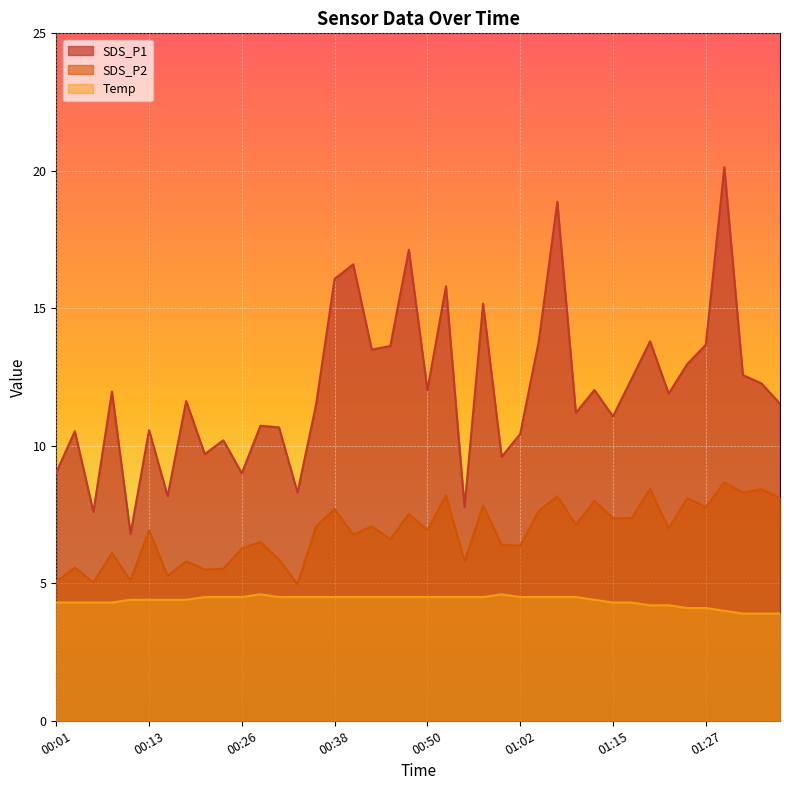

What value does the SDS_P1 series have at 00:45?

13.6